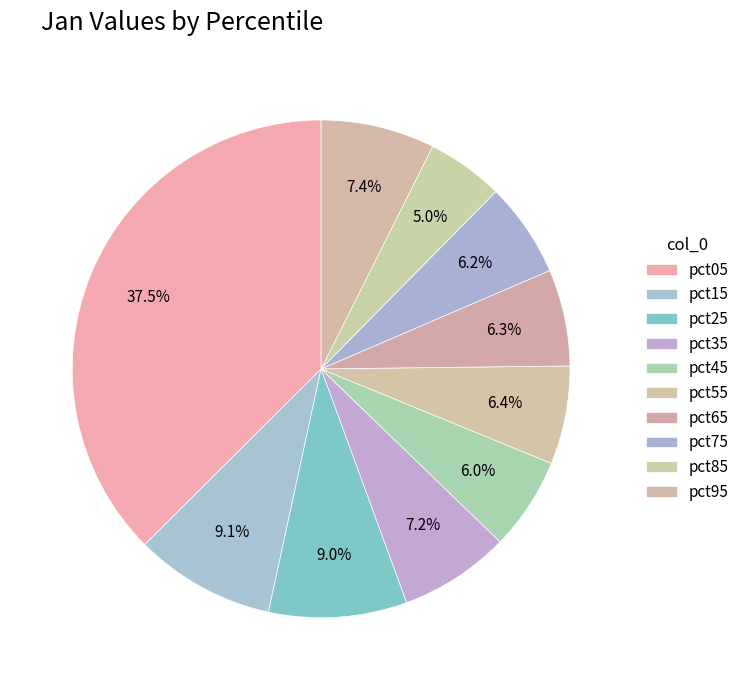

Do pct85 and pct55 together represent more than half of the pie?

No